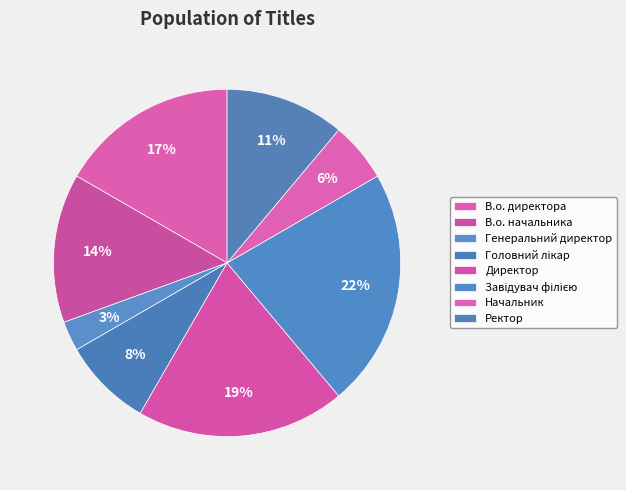

Does any single category account for the majority?

No